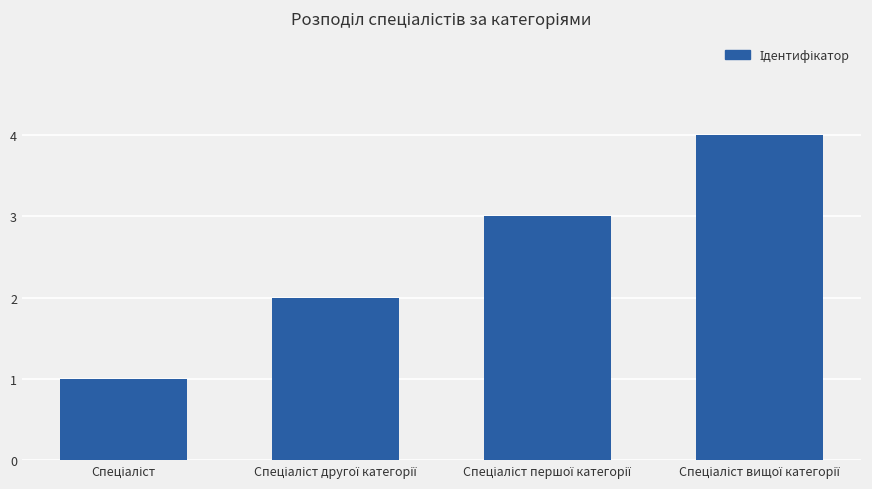

Count the values in the range 2 to 4.

3